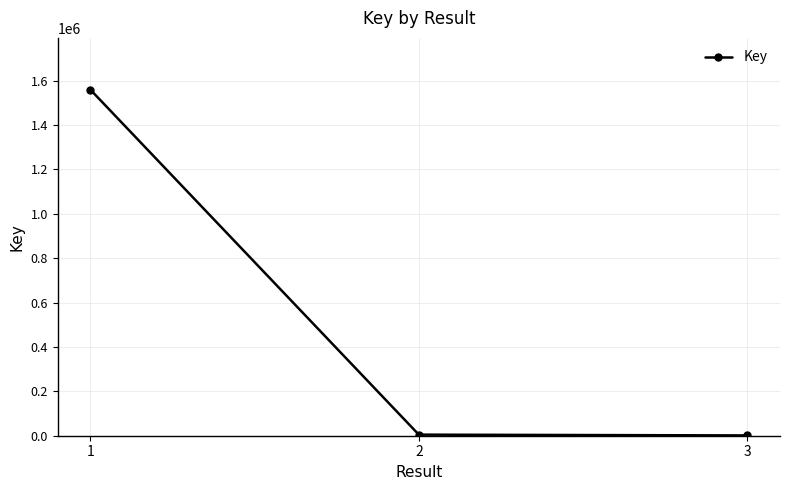

What is the minimum value shown in the chart?

1370